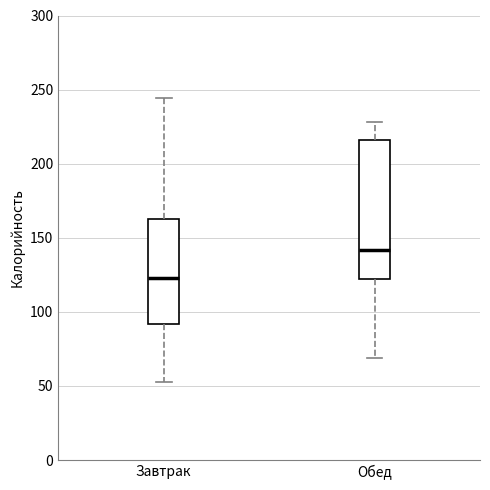

Reading left to right, transcribe this box plot: for each box, give where its median line is, the range the box spans, and where its two whiskers end, as read against the y-axis. The values are not printed on the chart, so give them approximately, as read against the axis.

Завтрак: median 125, box 90 to 165, whiskers 50 to 245
Обед: median 140, box 120 to 215, whiskers 70 to 230